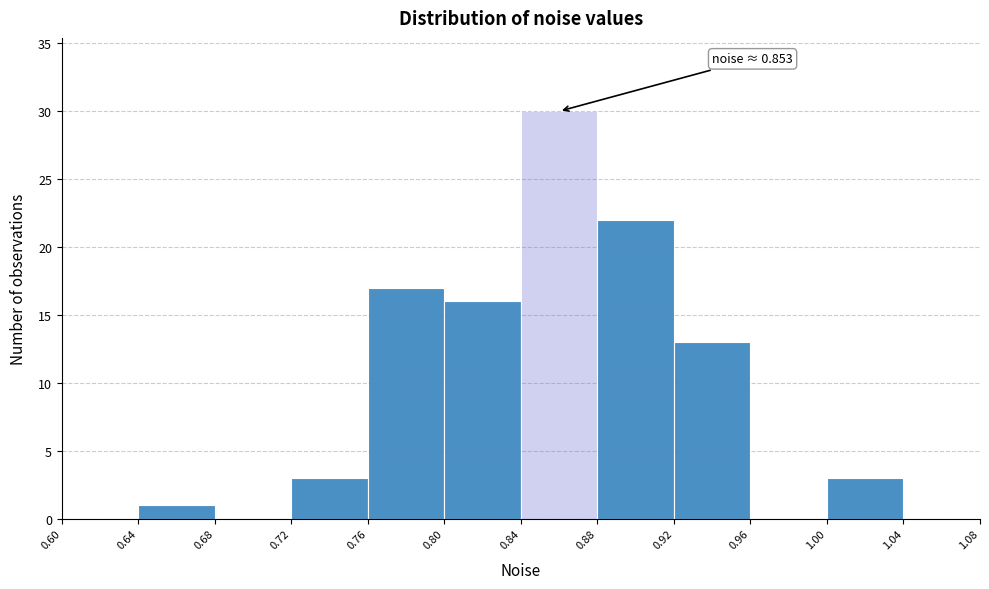

Over which range of the x-axis is the bar tallest?

0.84 to 0.88